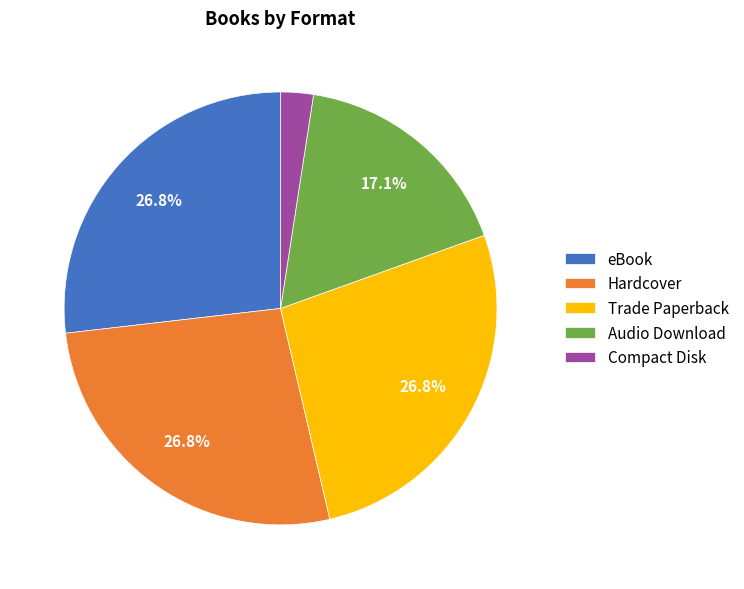

Approximately how many times larger is the value at Compact Disk compared to Hardcover?

0.1